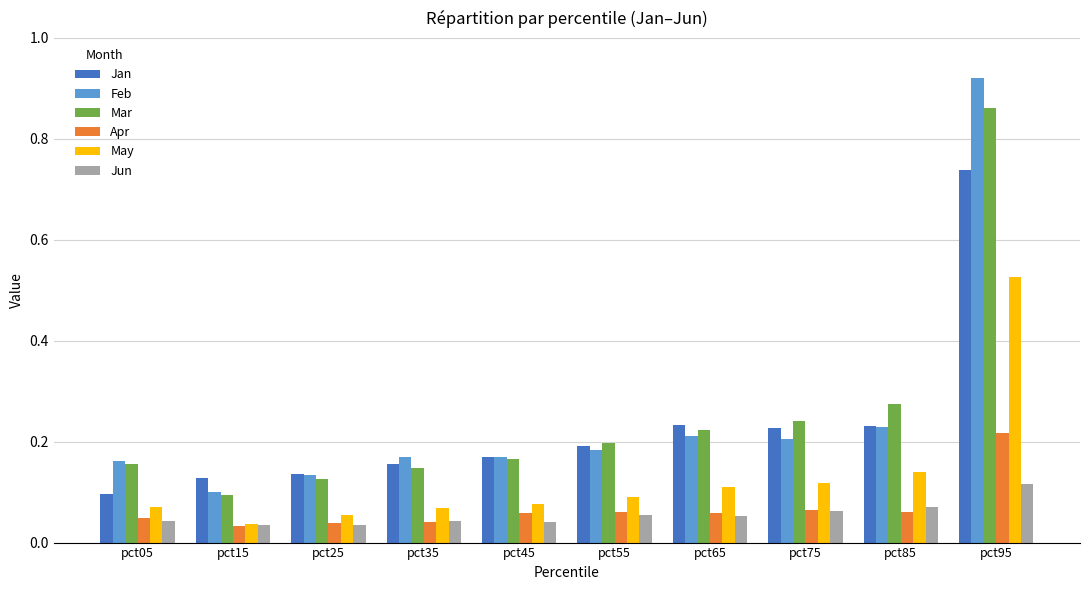

How many Jan values are between 0 and 1?

10